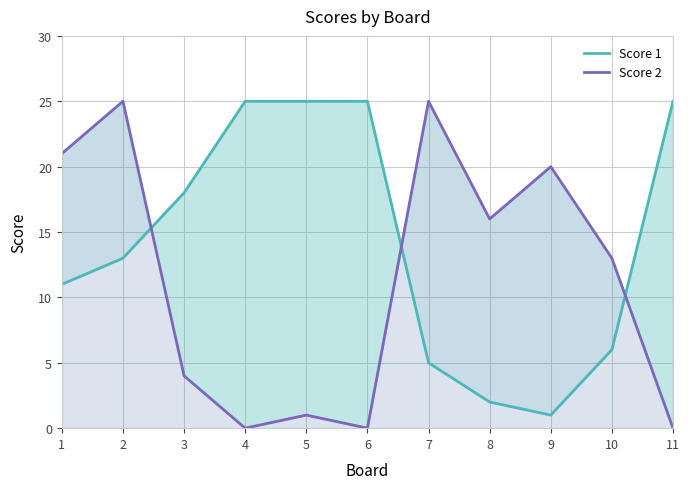

How many lines are shown in the chart?

2